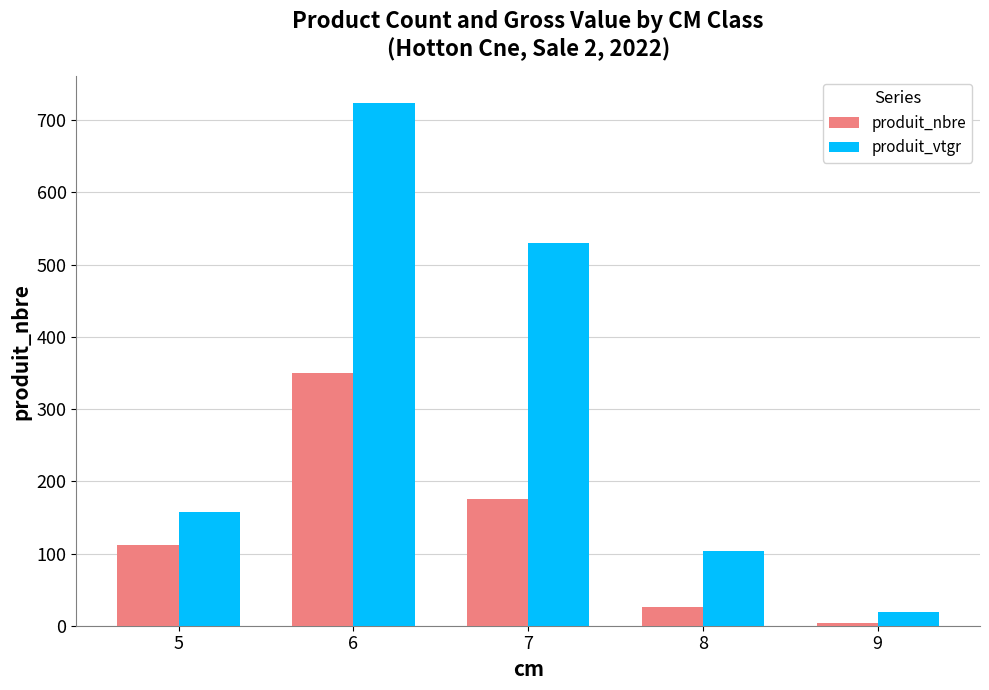

List the series in order of their overall mean, highest first.

produit_vtgr, produit_nbre